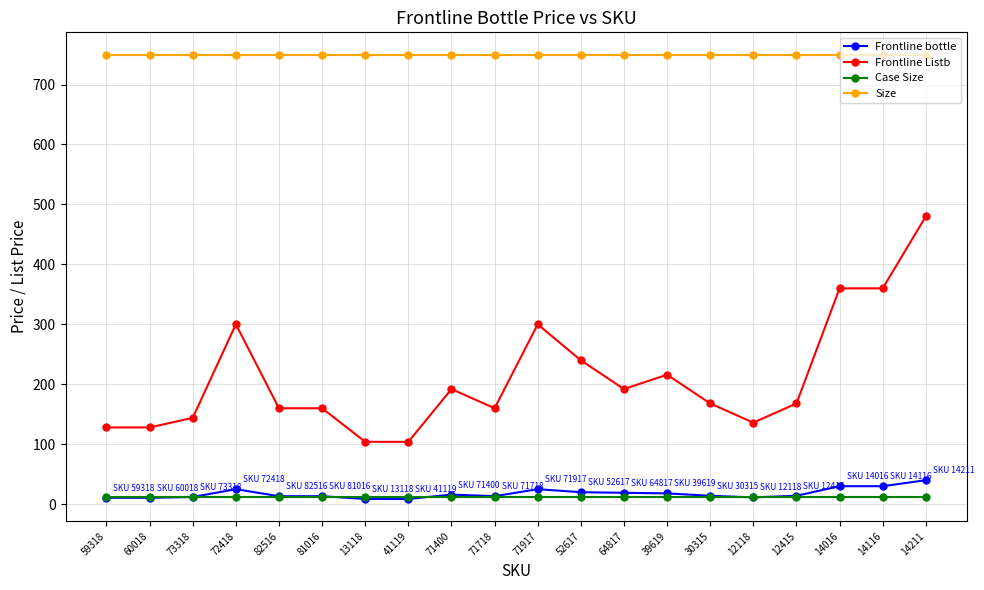

Between 12415 and 14016, which series saw the biggest shift?

Frontline Listb